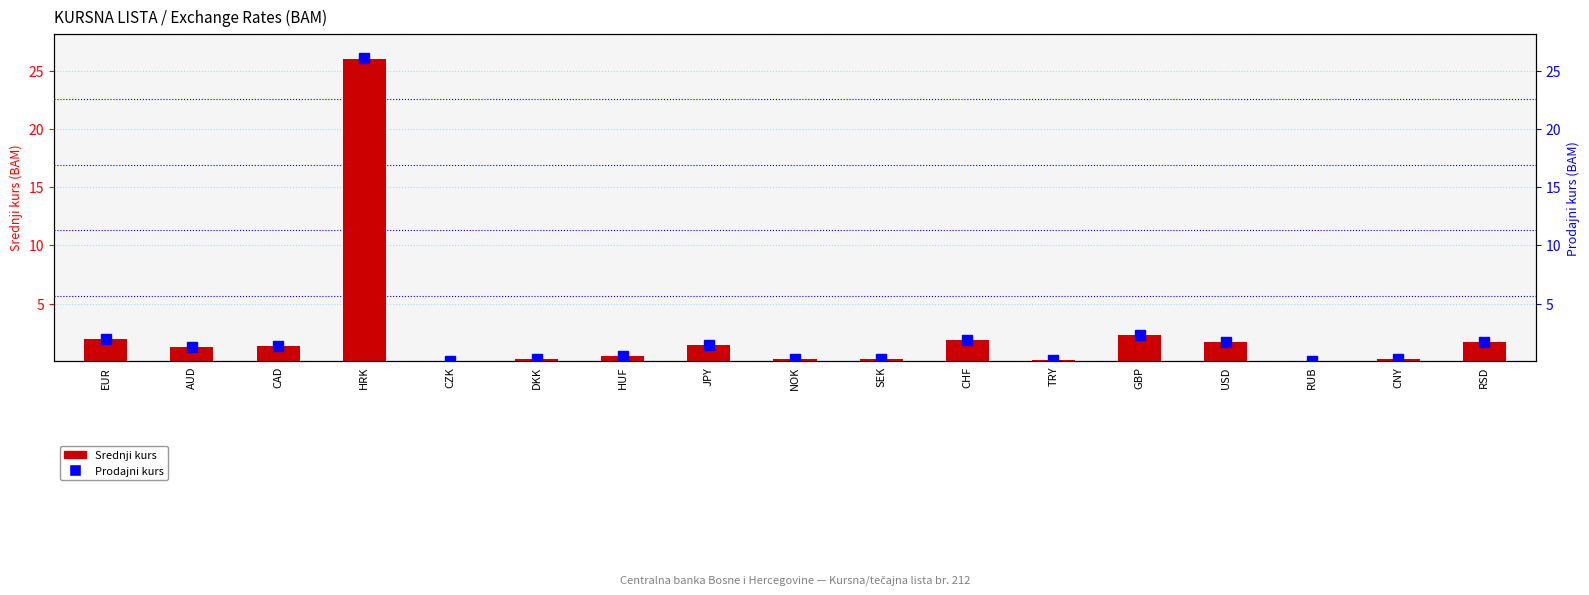

What is the total value across all series at CNY?

0.5